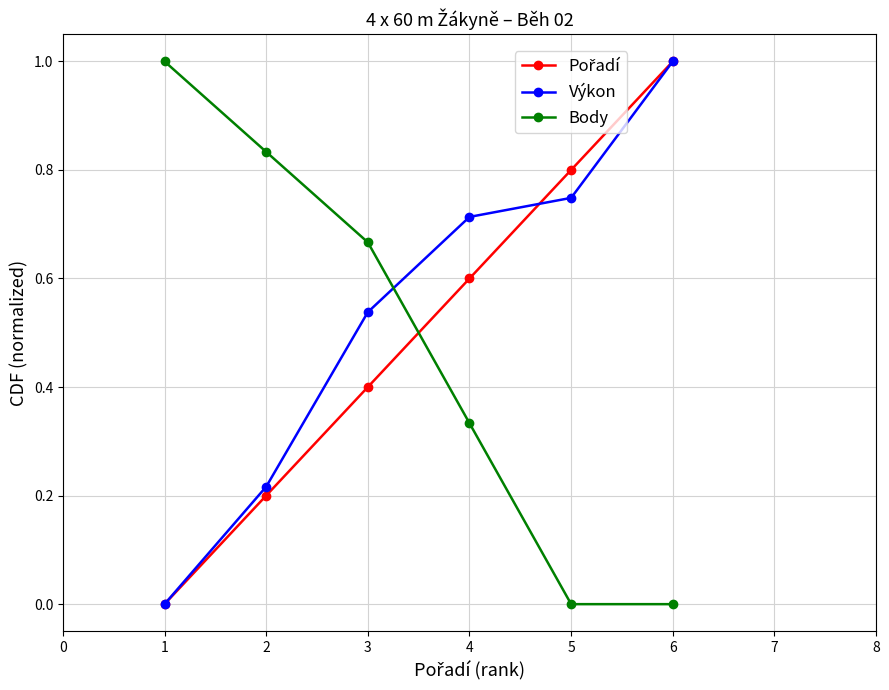

True or false: Body has a value of 0.0 at 5.

True